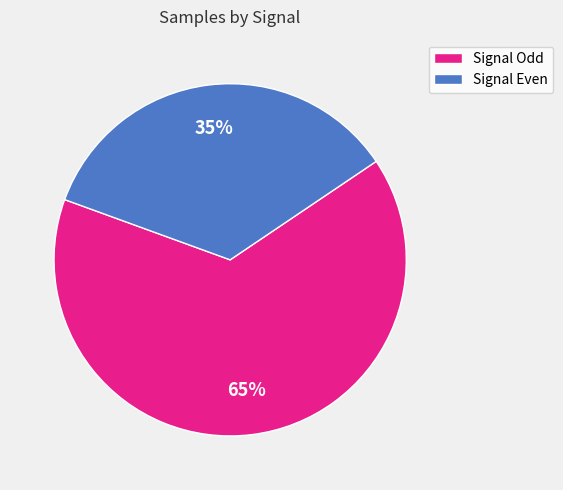

To the nearest percent, what percentage of the pie is Signal Even?

35%